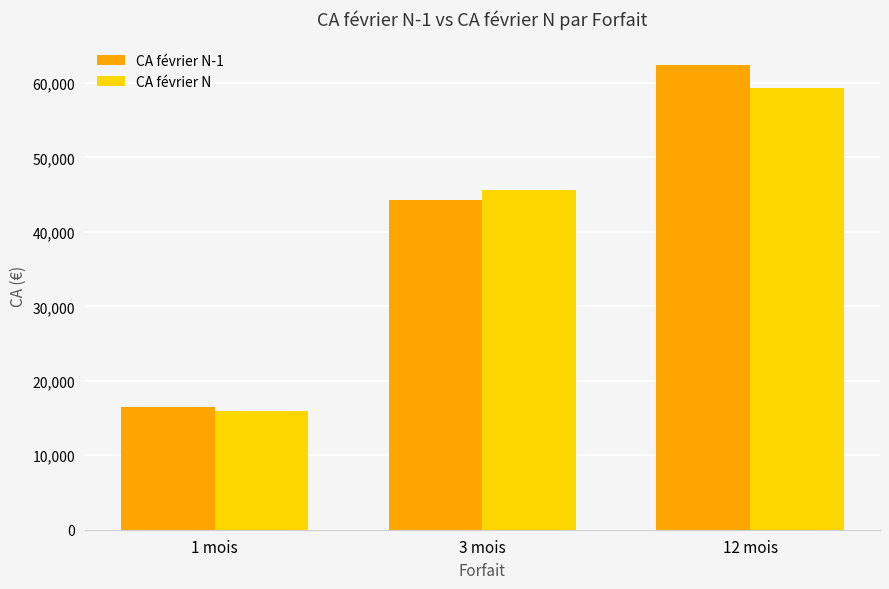

Reading left to right, list all the values displayed in this chart.

CA février N-1: 16458	44258	62458
CA février N: 15897	45657	59287